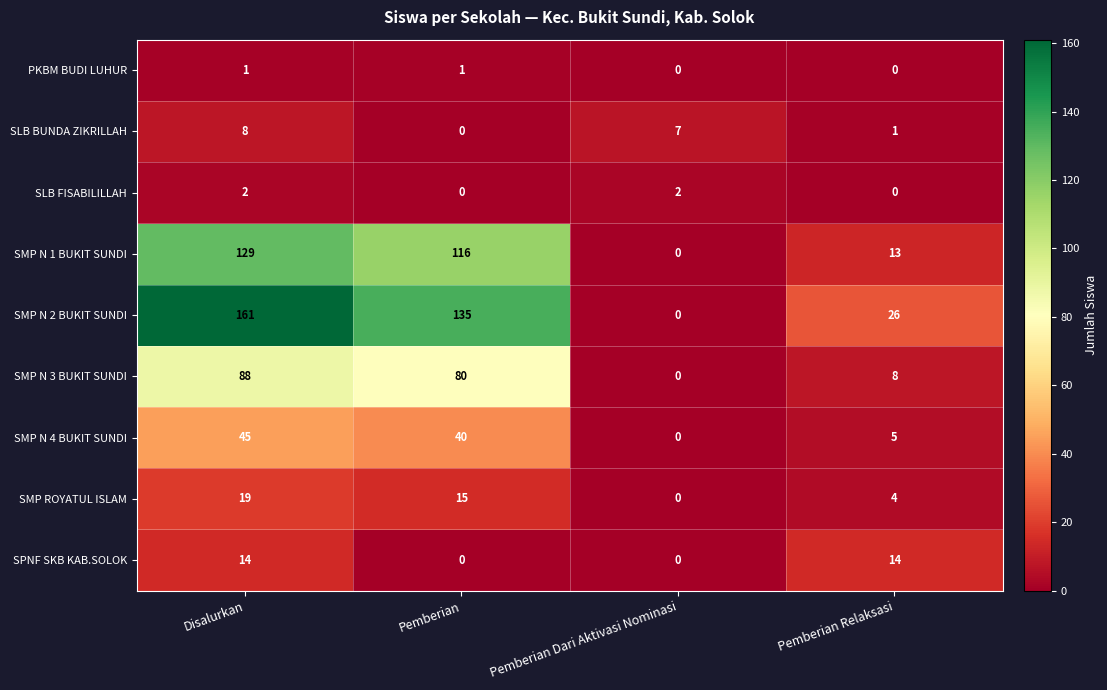

What is the spread (max minus min) of values at Pemberian Relaksasi?

26